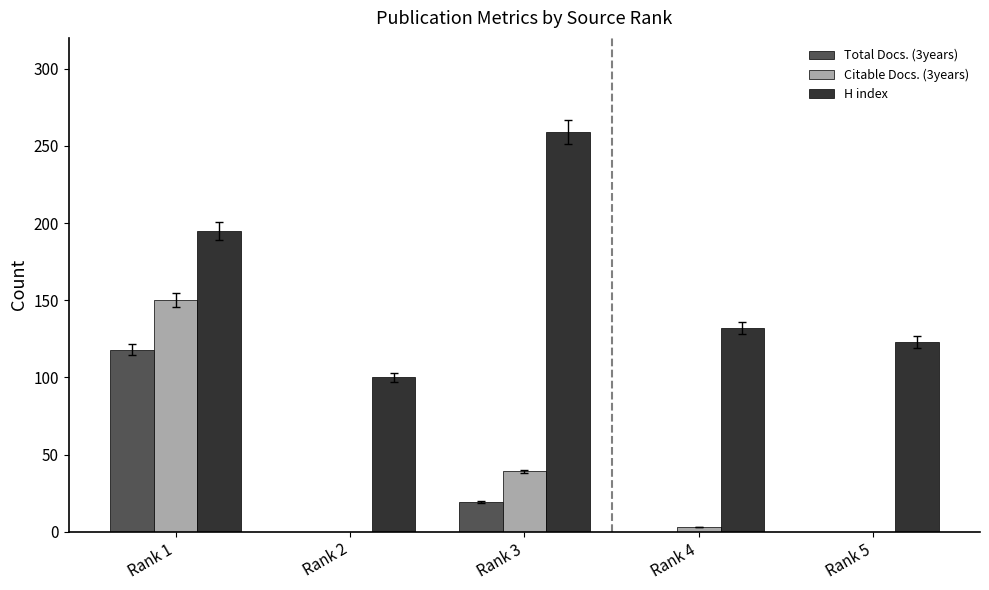

Reading left to right, list all the values displayed in this chart.

Total Docs. (3years): 118	0	19	0	0
Citable Docs. (3years): 150	0	39	3	0
H index: 195	100	259	132	123